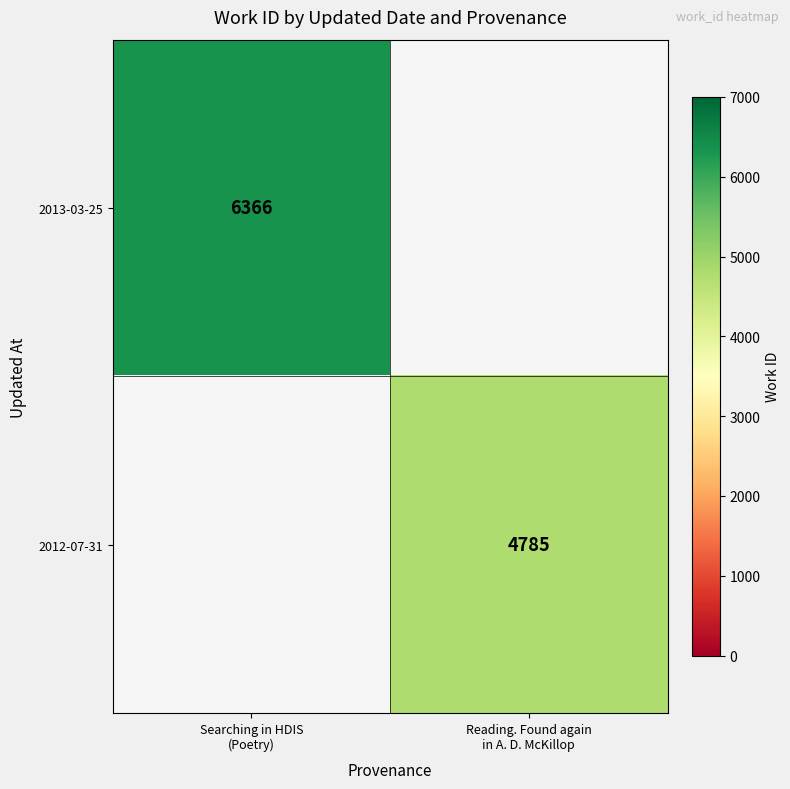

Is the value of 2012-07-31 at Searching in HDIS (Poetry) greater than the value of 2013-03-25 at Searching in HDIS (Poetry)?

No